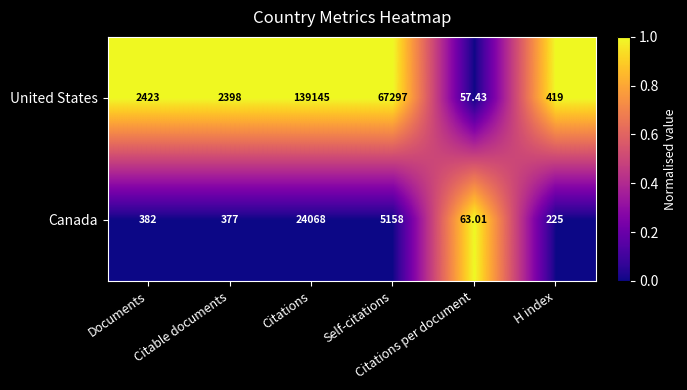

Which series has the largest range (max minus min)?

United States